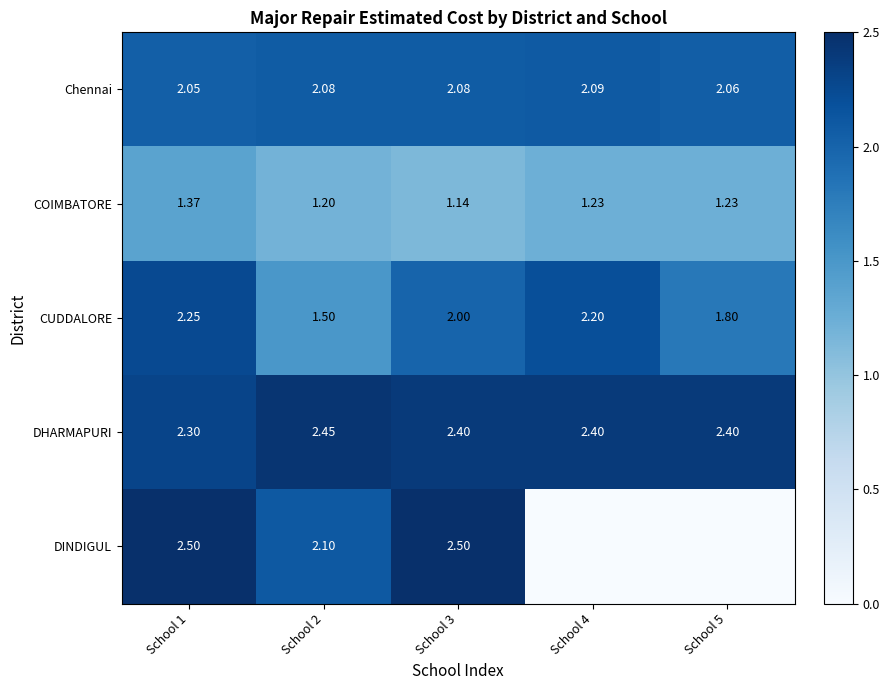

Is the value of COIMBATORE at School 1 greater than the value of Chennai at School 5?

No